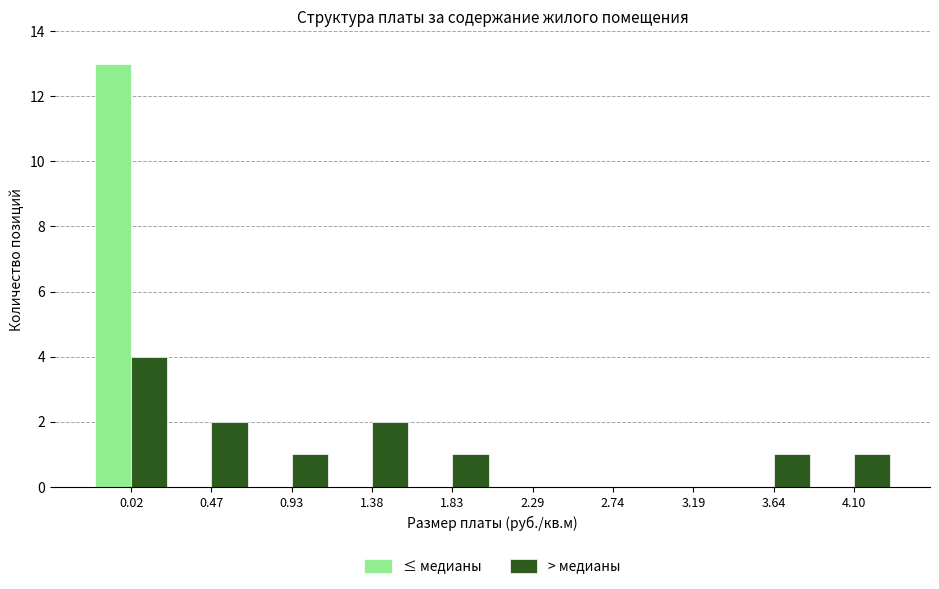

Reading right to left, what are all the values shown in this chart?

≤ медианы: 4.10=0	3.64=0	3.19=0	2.74=0	2.29=0	1.83=0	1.38=0	0.93=0	0.47=0	0.02=13
> медианы: 4.10=1	3.64=1	3.19=0	2.74=0	2.29=0	1.83=1	1.38=2	0.93=1	0.47=2	0.02=4